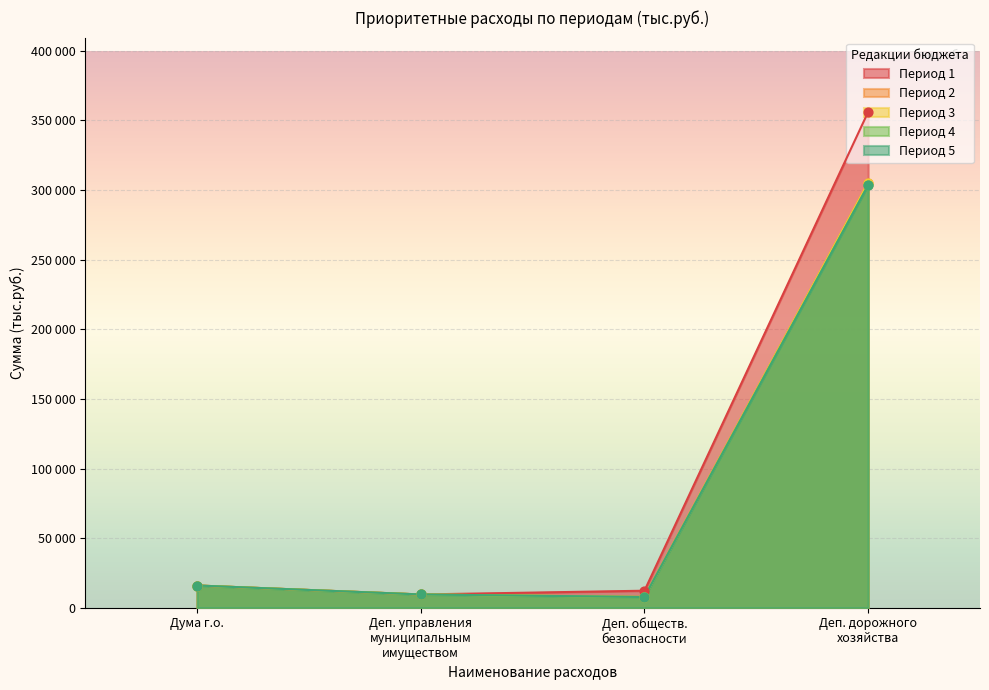

At how many categories does at least one series exceed 287326?

1